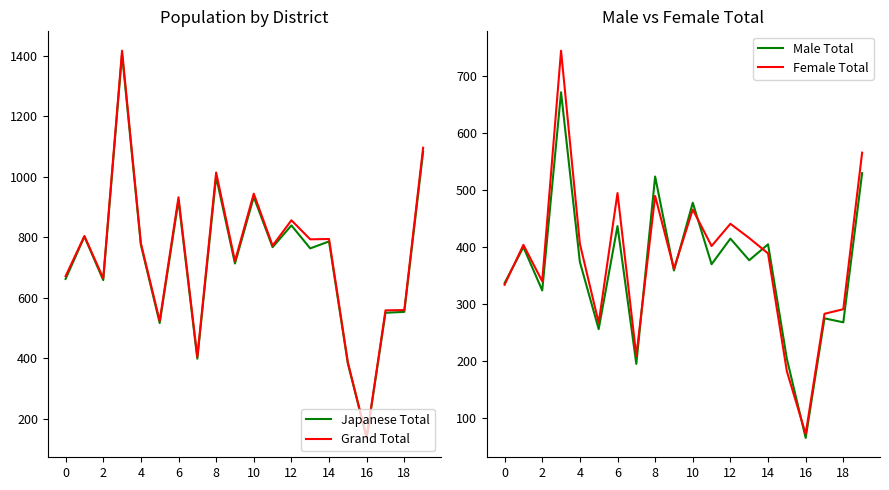

Which series has the widest spread of values?

Grand Total